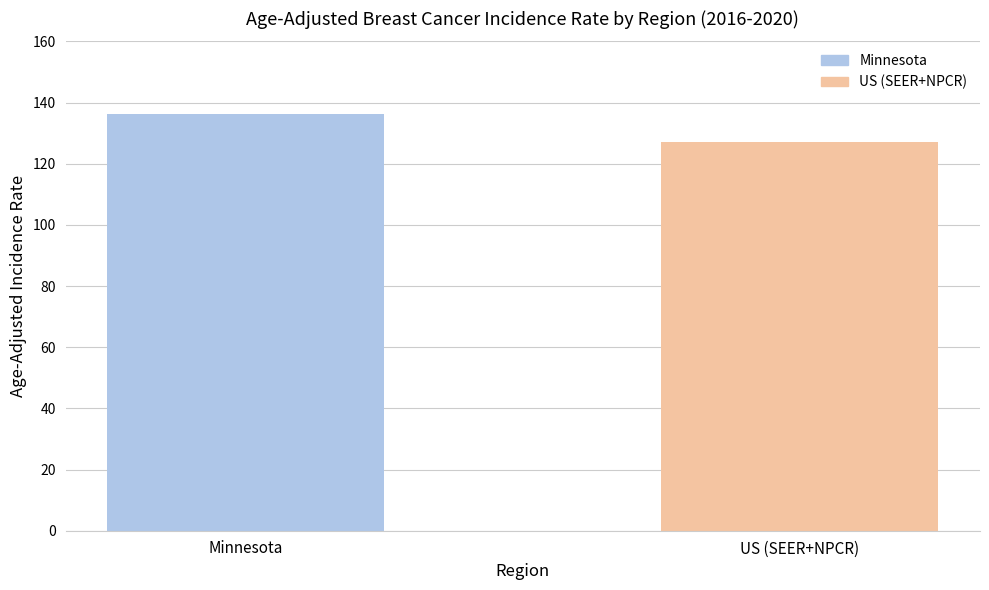

What is the change in value from Minnesota to US (SEER+NPCR)?

-9.3